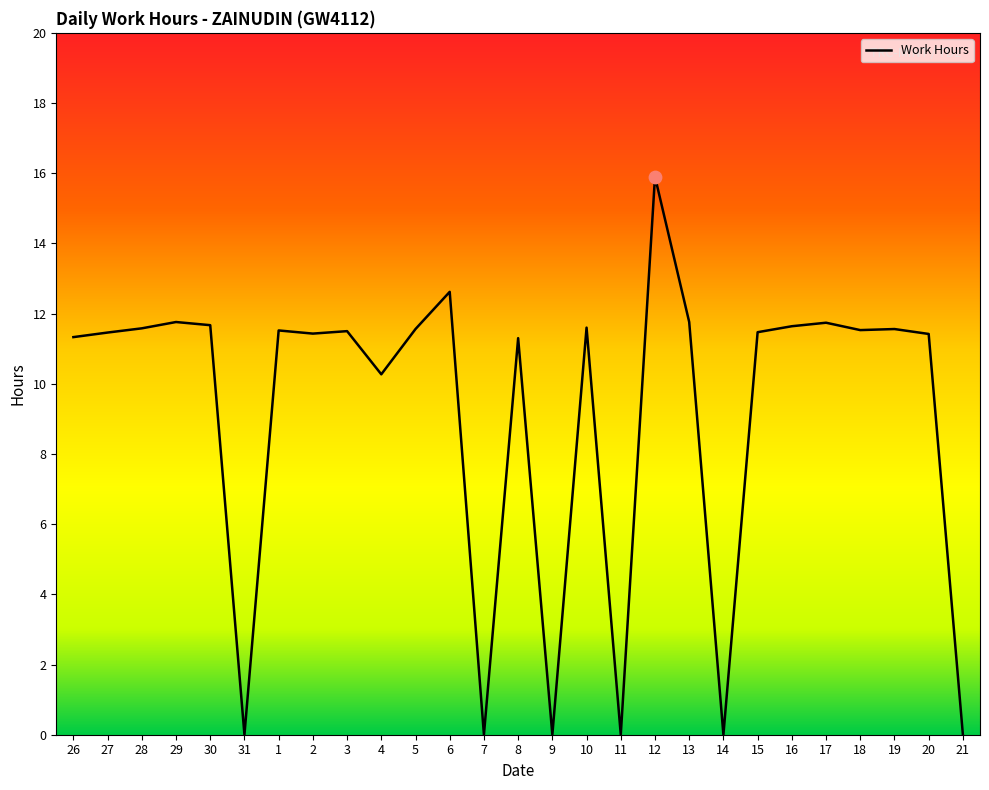

Which has a higher value, 11 or 20?

20